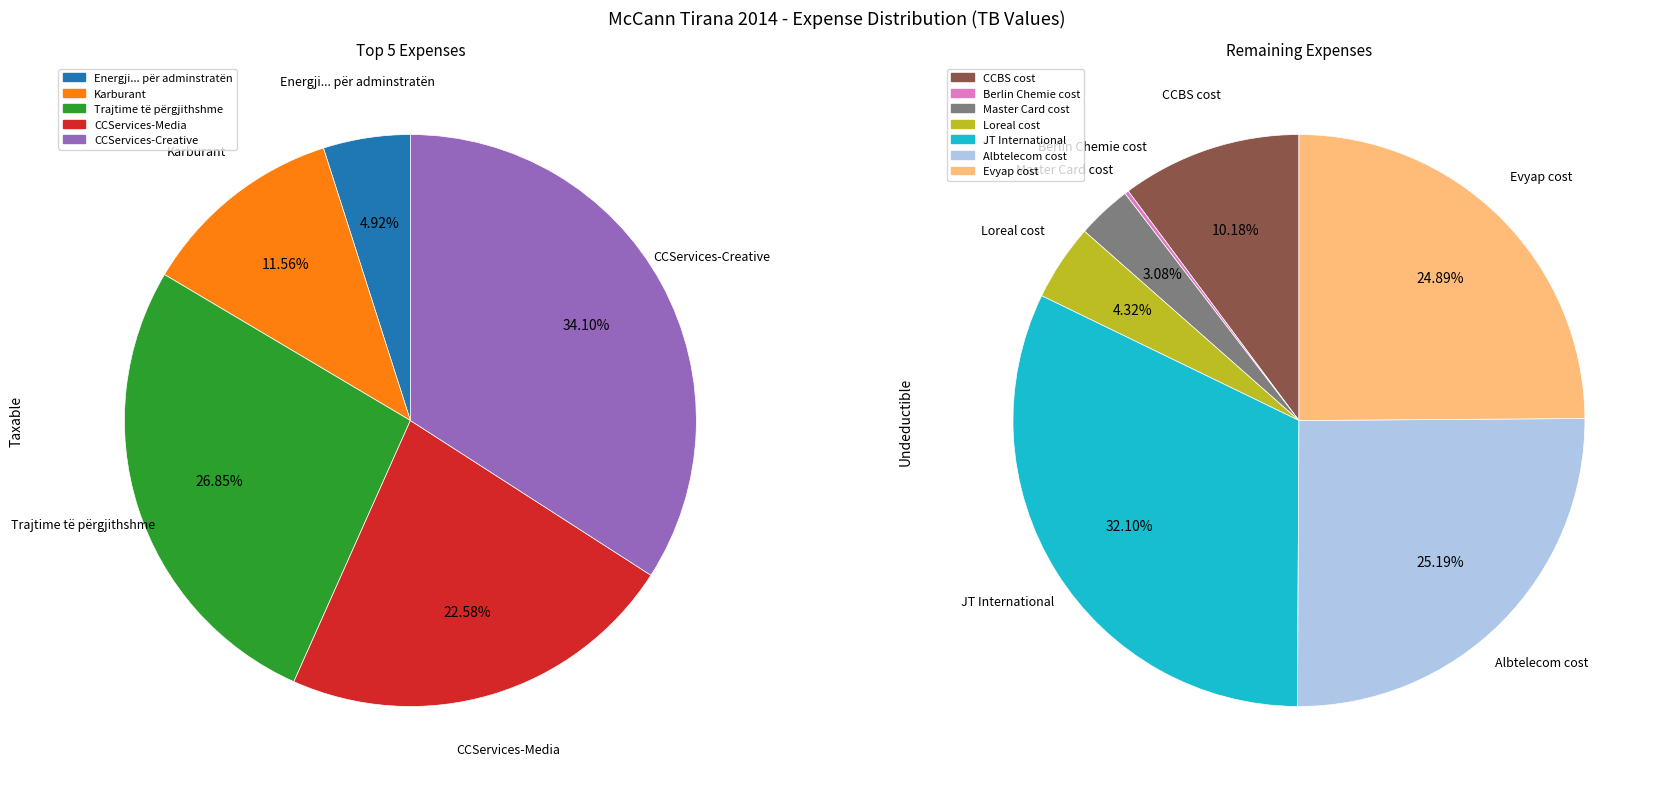

Count the number of slices in the pie.

12